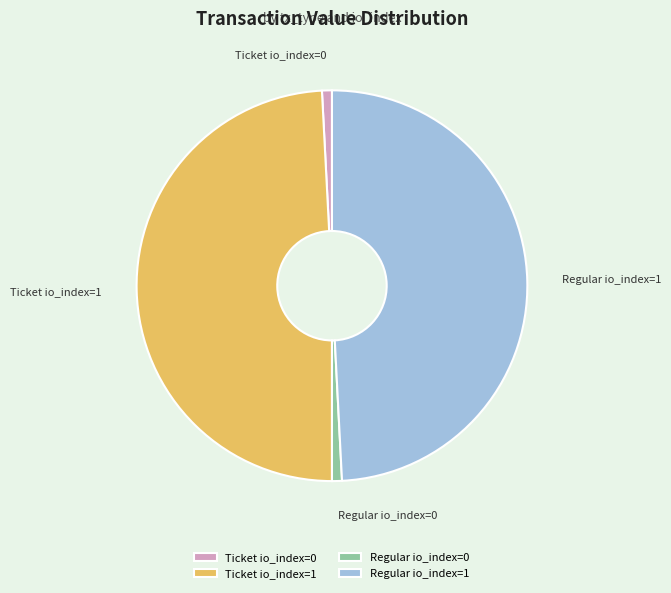

True or false: Regular io_index=0 accounts for 1% of the total.

True